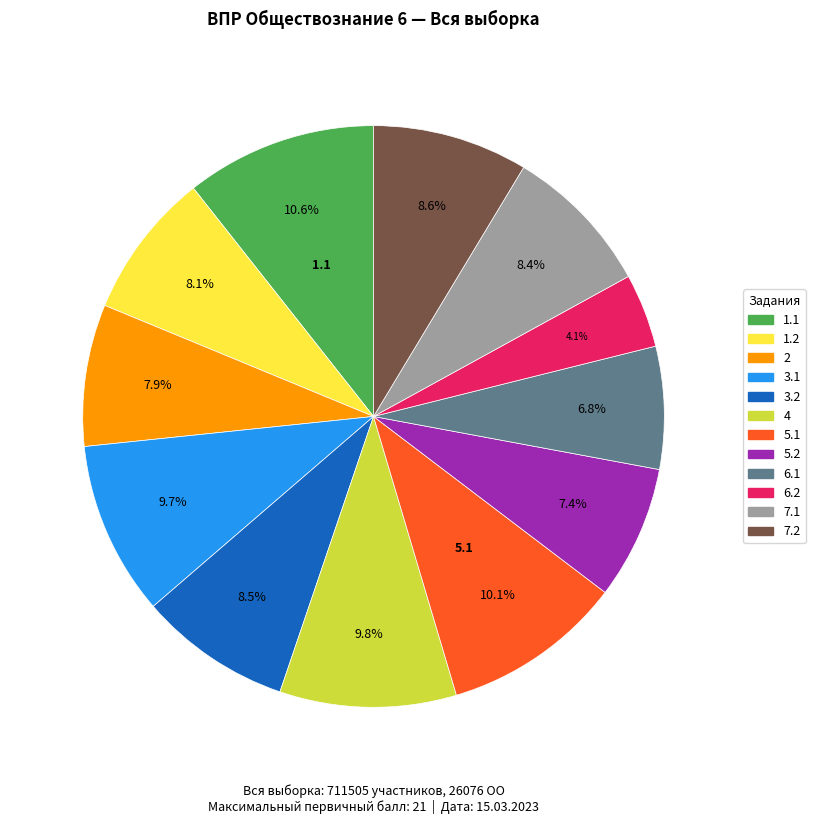

Does 1.2 represent more than half of the total?

No